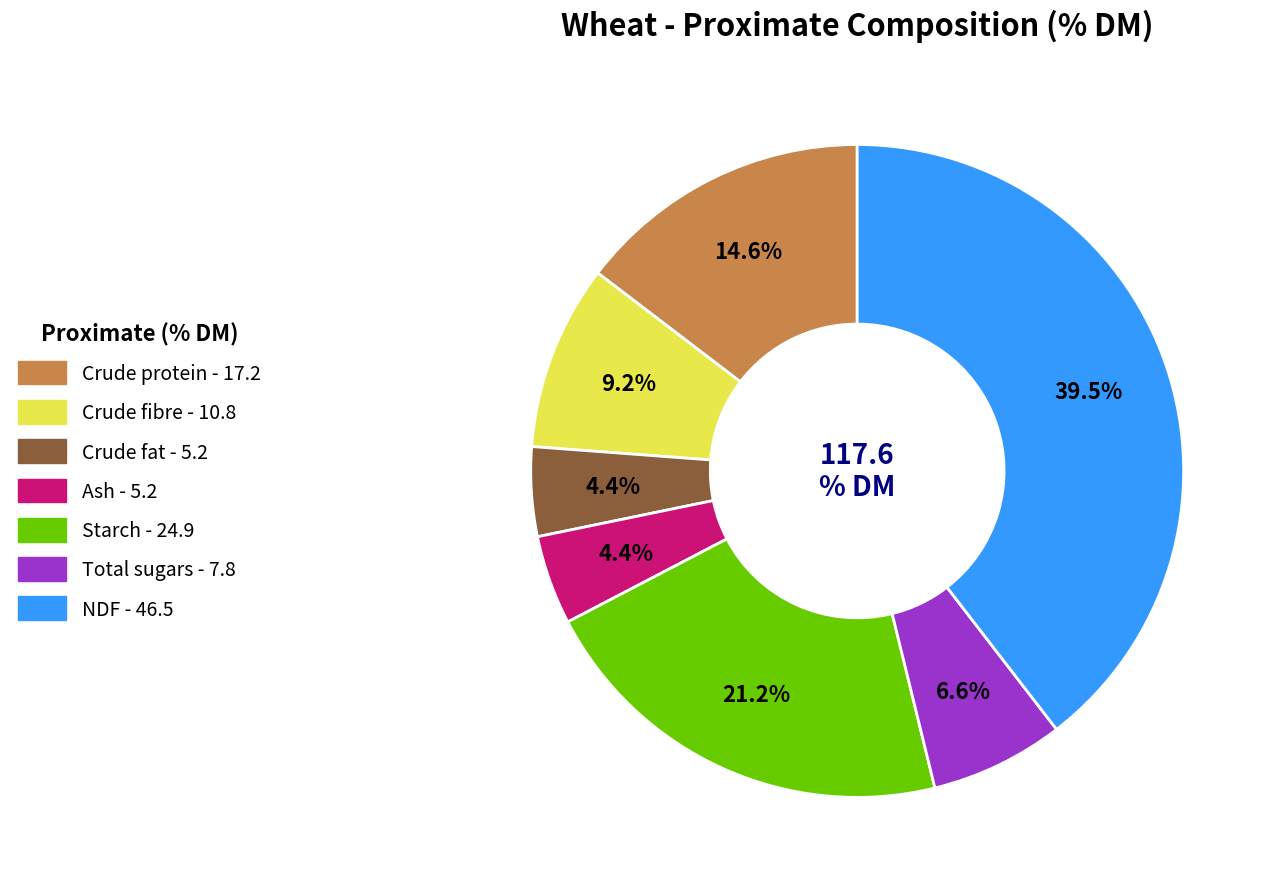

Which category has the biggest portion of the pie?

NDF